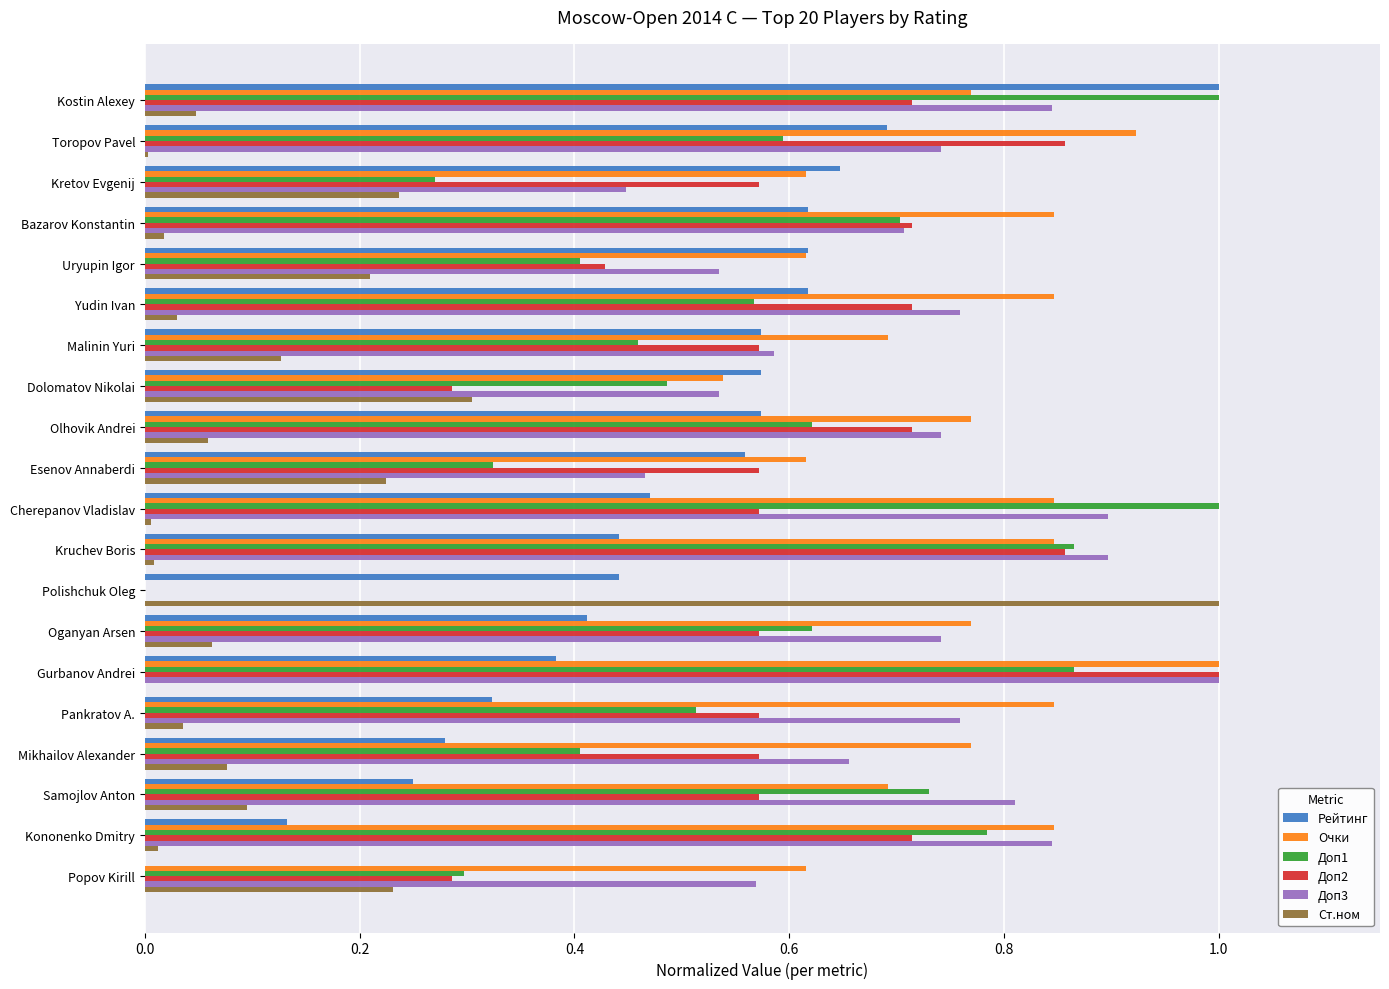

What is the sum of all Ст.ном values?

2.8